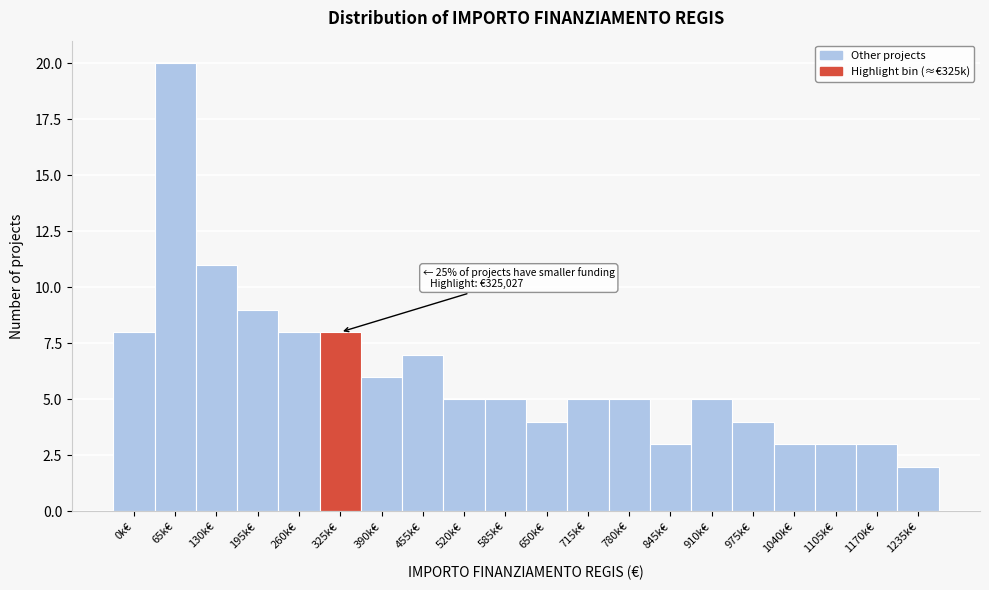

Reading left to right, transcribe all the data shown in this chart.

8	20	11	9	8	8	6	7	5	5	4	5	5	3	5	4	3	3	3	2